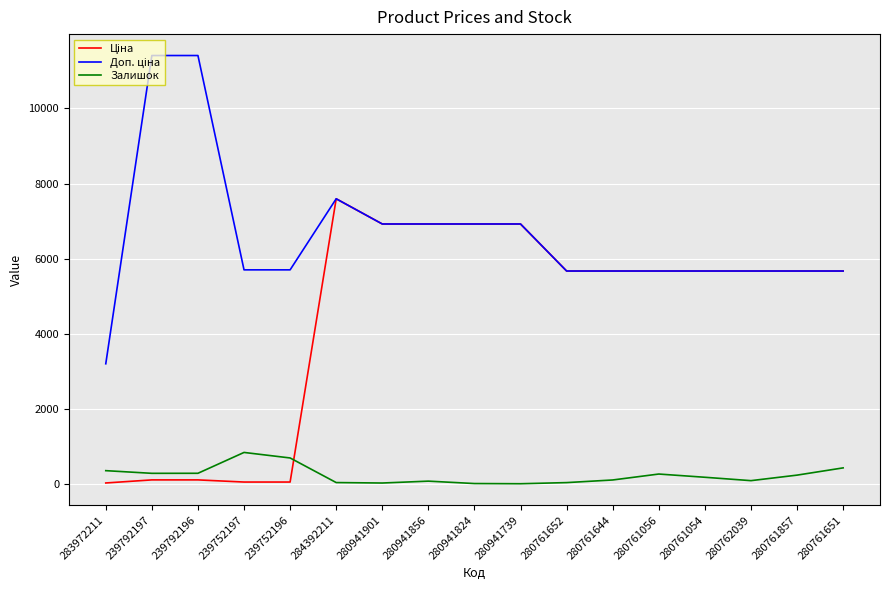

At which category is the sum across all series the highest?

284392211